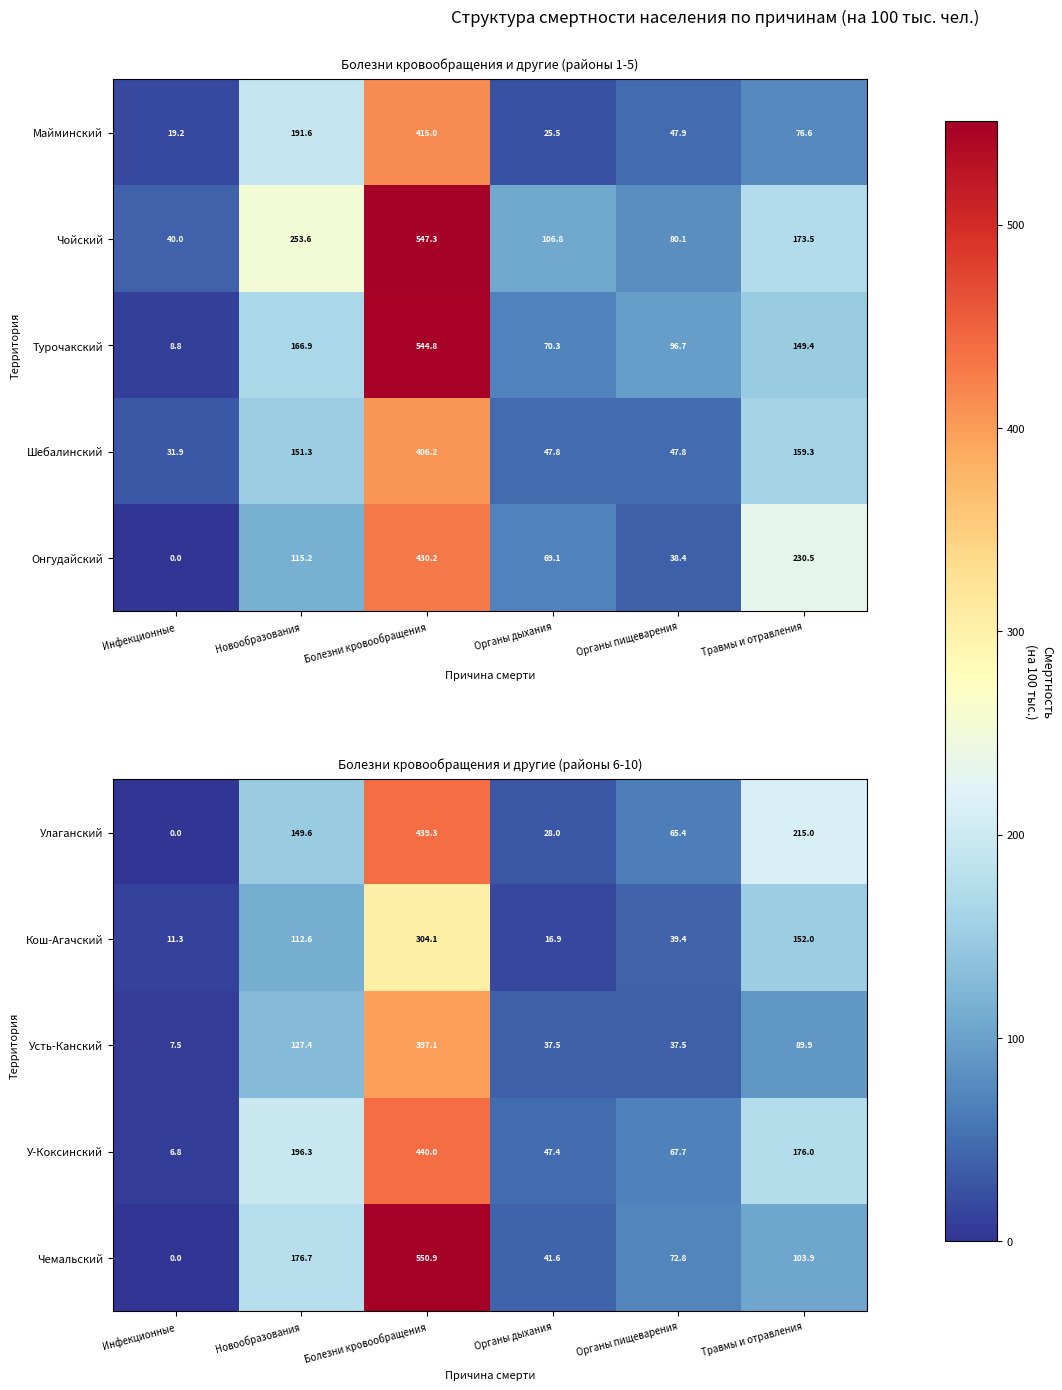

How many data points does each series have?

6